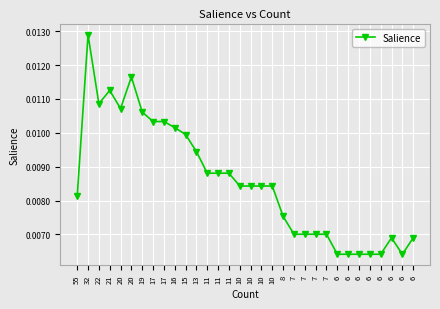

How many categories are shown in the chart?

32